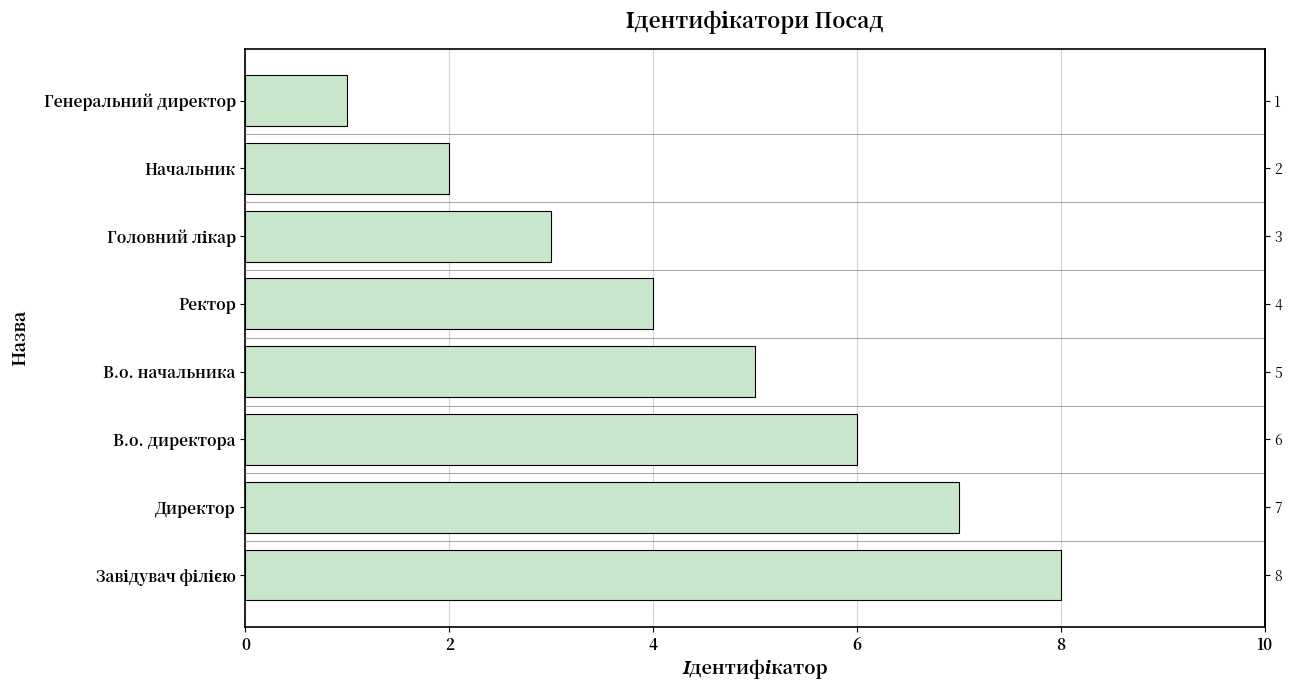

How many distinct data groups are displayed?

1